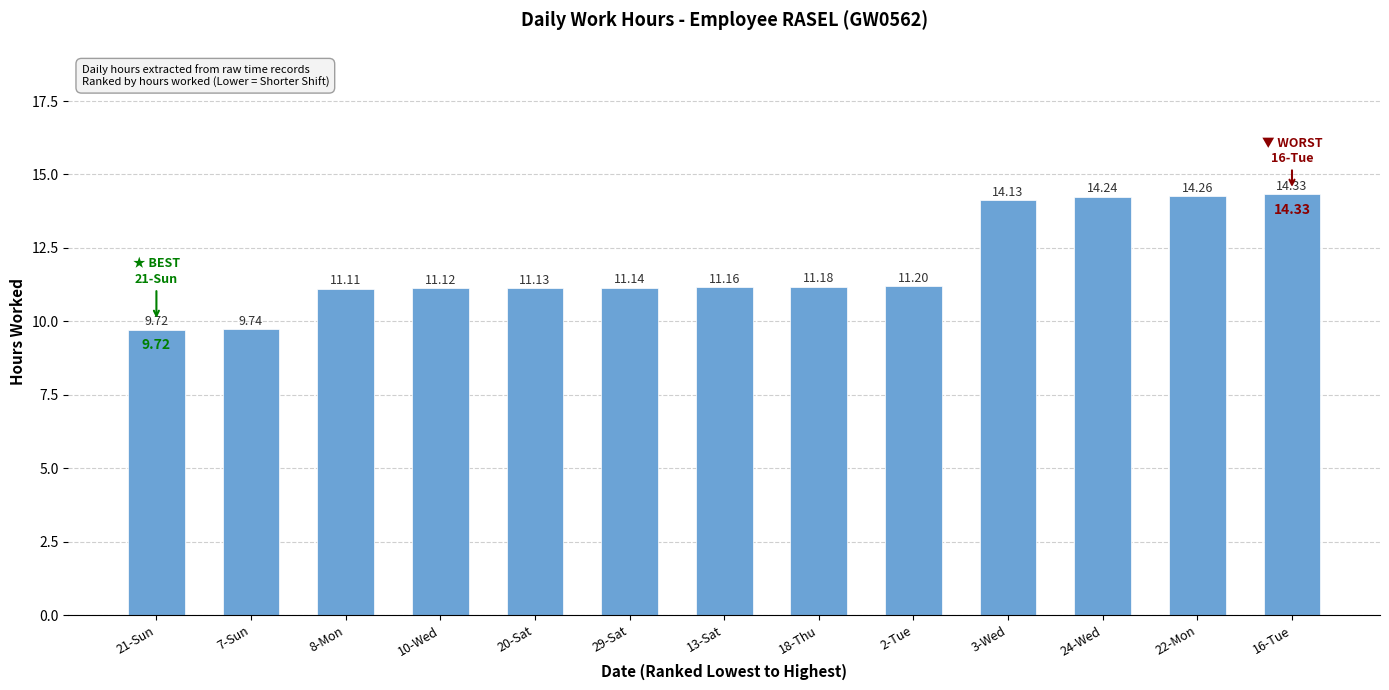

Is it true that the value at 10-Wed is 5.1?

False